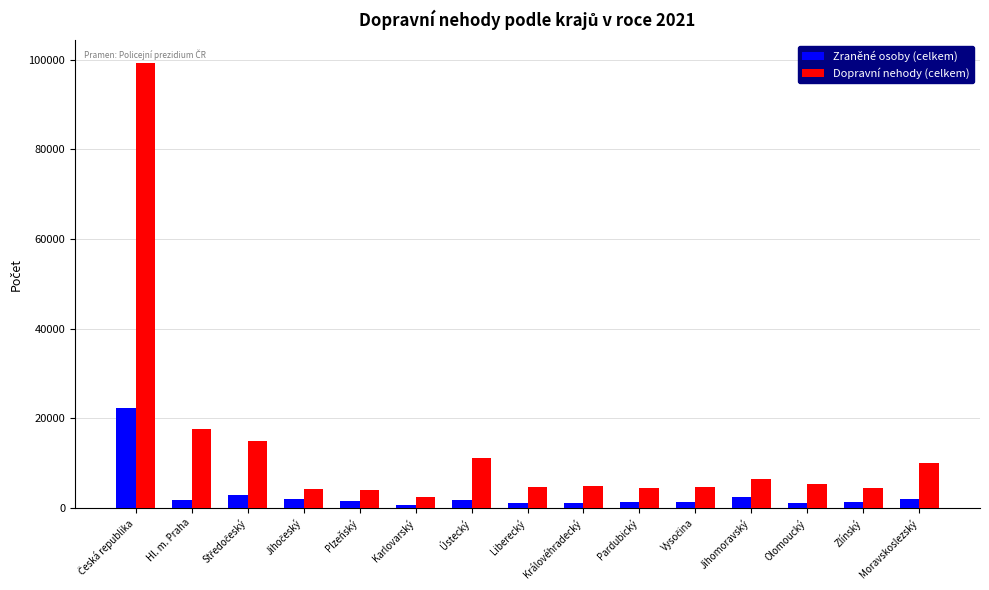

What is the difference between the Zraněné osoby (celkem) values at Olomoucký and Plzeňský?

330